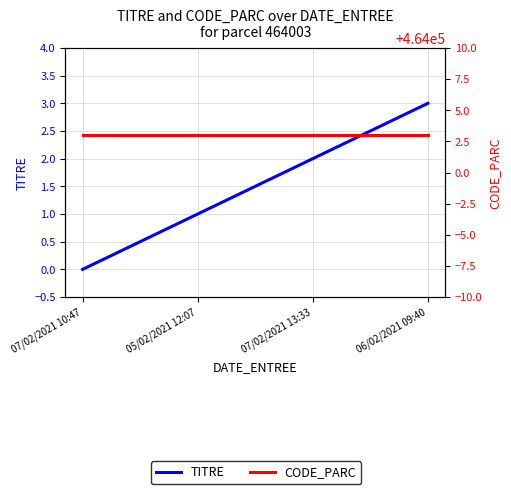

What is the label of the 4th point from the right?

07/02/2021 10:47